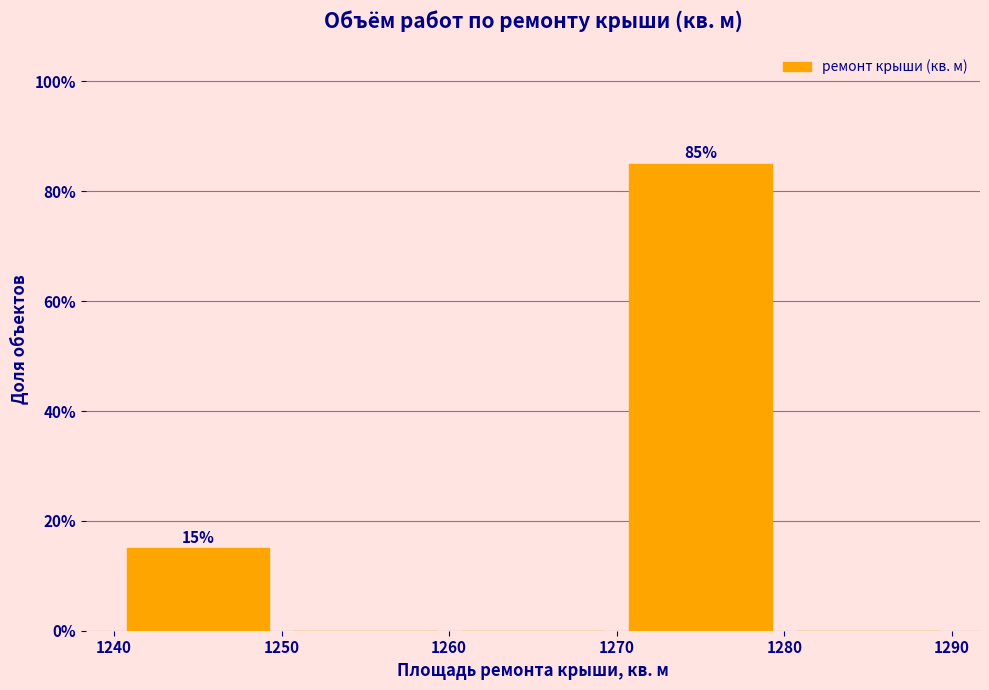

Which range on the x-axis has the tallest bar?

1270 to 1280